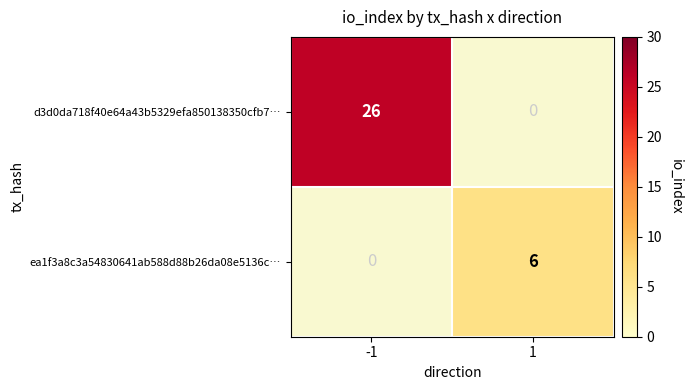

True or false: d3d0da718f40e64a43b5329efa850138350cfb7… has a value of 46 at -1.

False